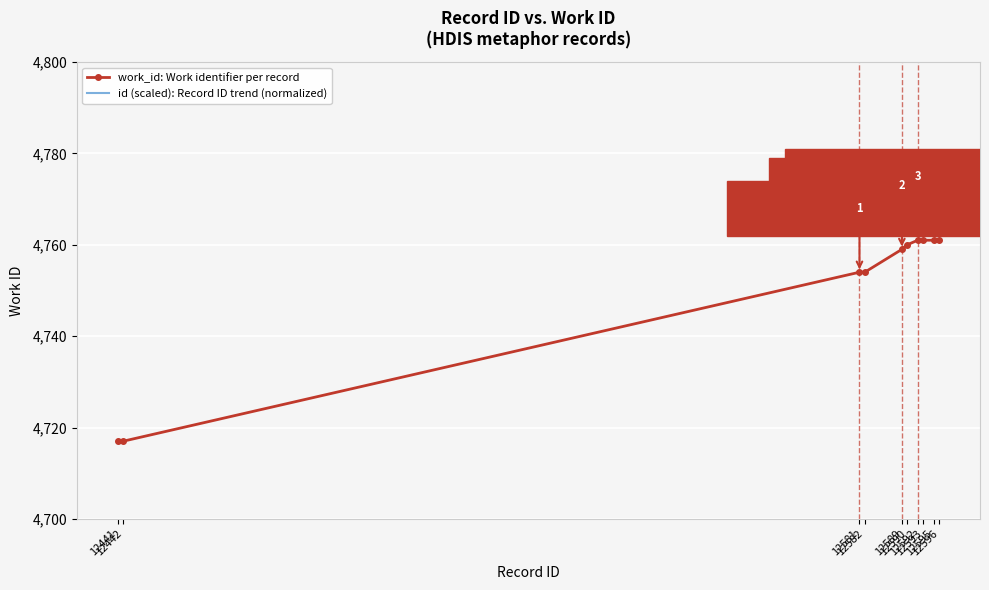

What is the difference between the maximum and minimum values in the id (scaled): Record ID trend (normalized) series?

26.4